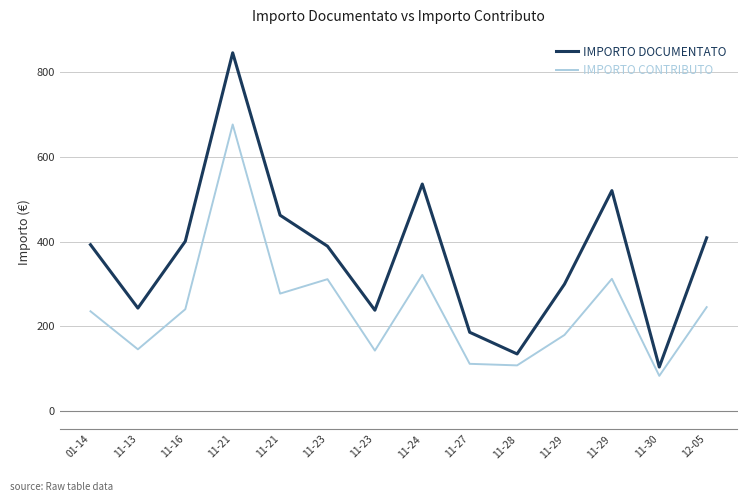

Does the chart display data point markers on the line(s)?

No